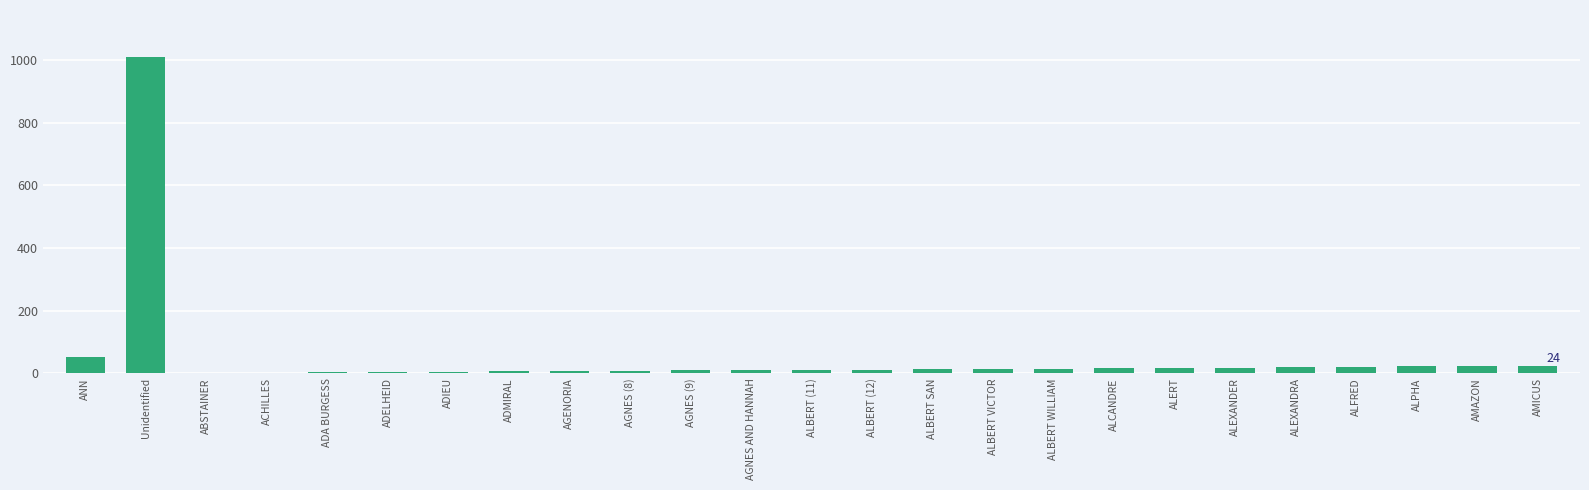

Which label corresponds to the largest value in the chart?

Unidentified